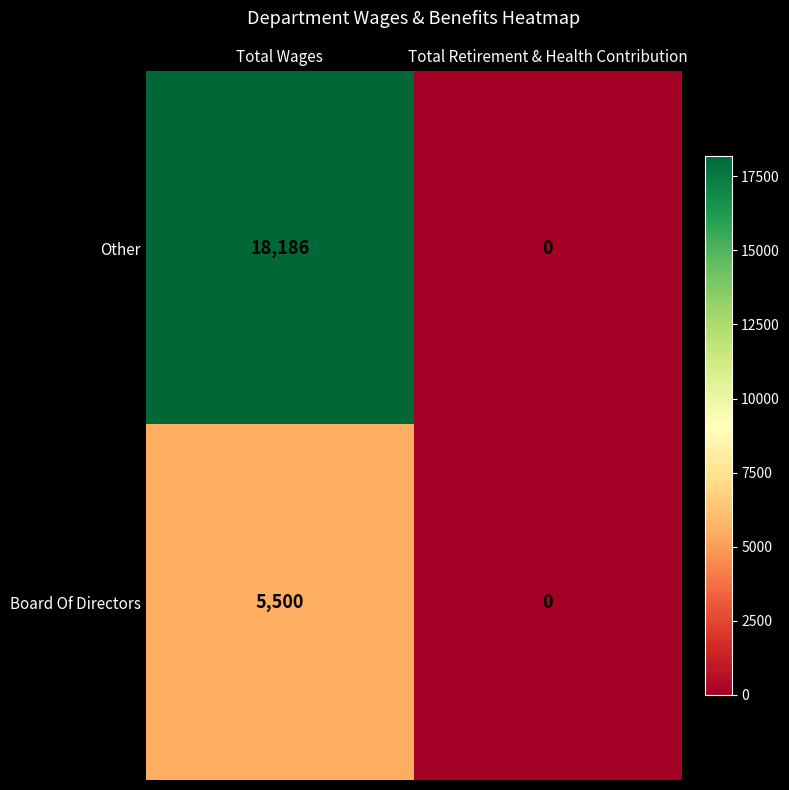

At which label does Board Of Directors reach its minimum?

Total Retirement & Health Contribution